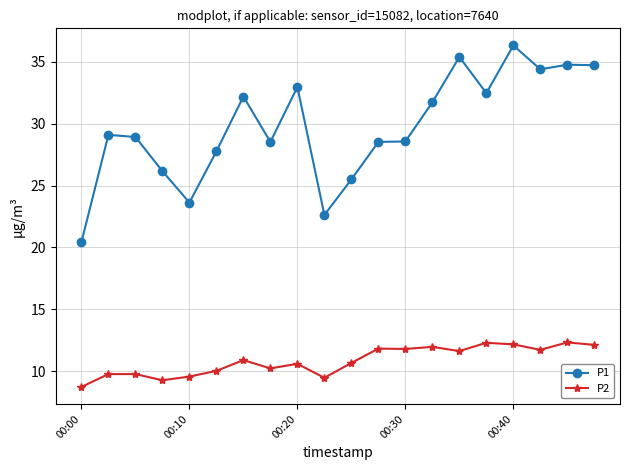

What is the minimum value for P2?

8.7